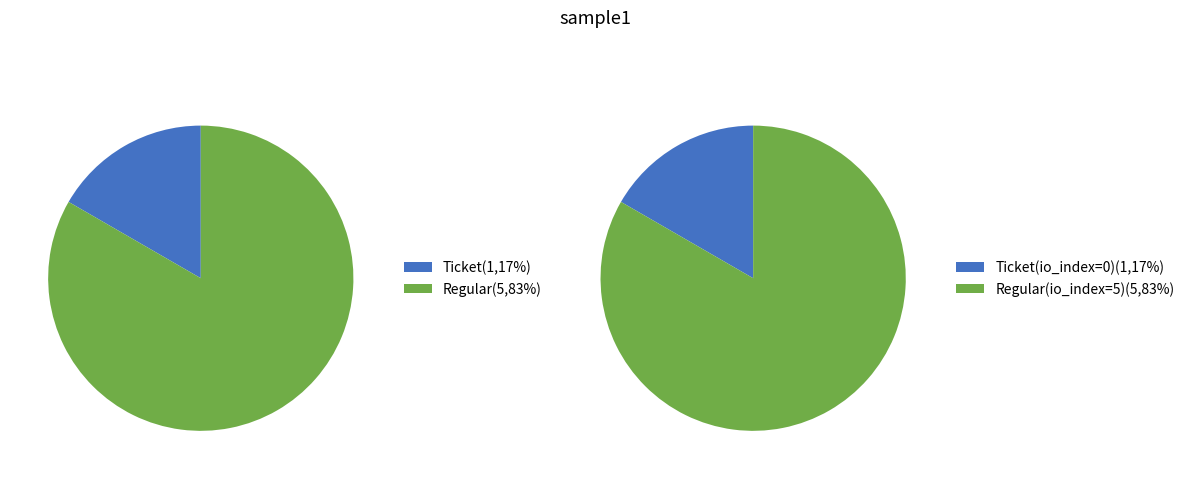

Which has a higher value, Ticket or Regular?

Regular